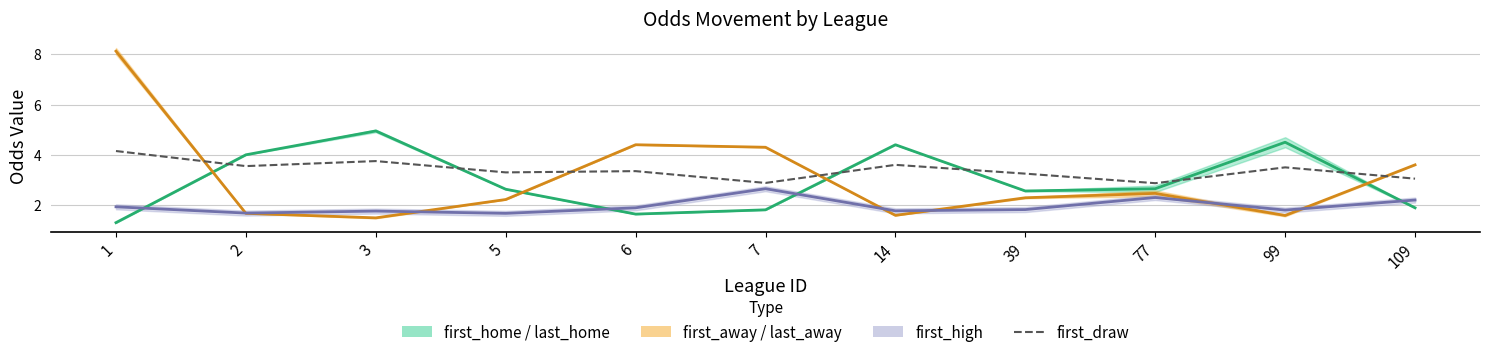

Which series has the largest range (max minus min)?

away mid